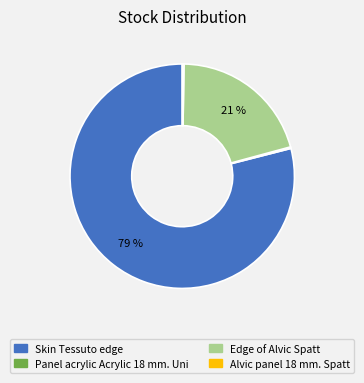

Is there a majority slice in this chart?

Yes